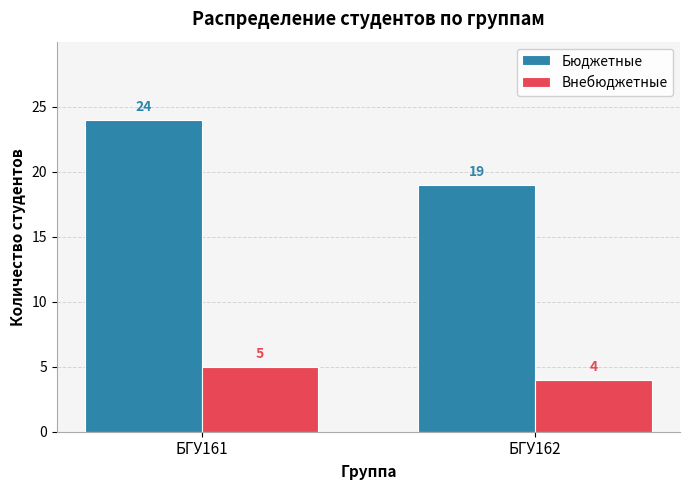

Reading left to right, extract all data points from this chart.

Бюджетные: БГУ161=24	БГУ162=19
Внебюджетные: БГУ161=5	БГУ162=4